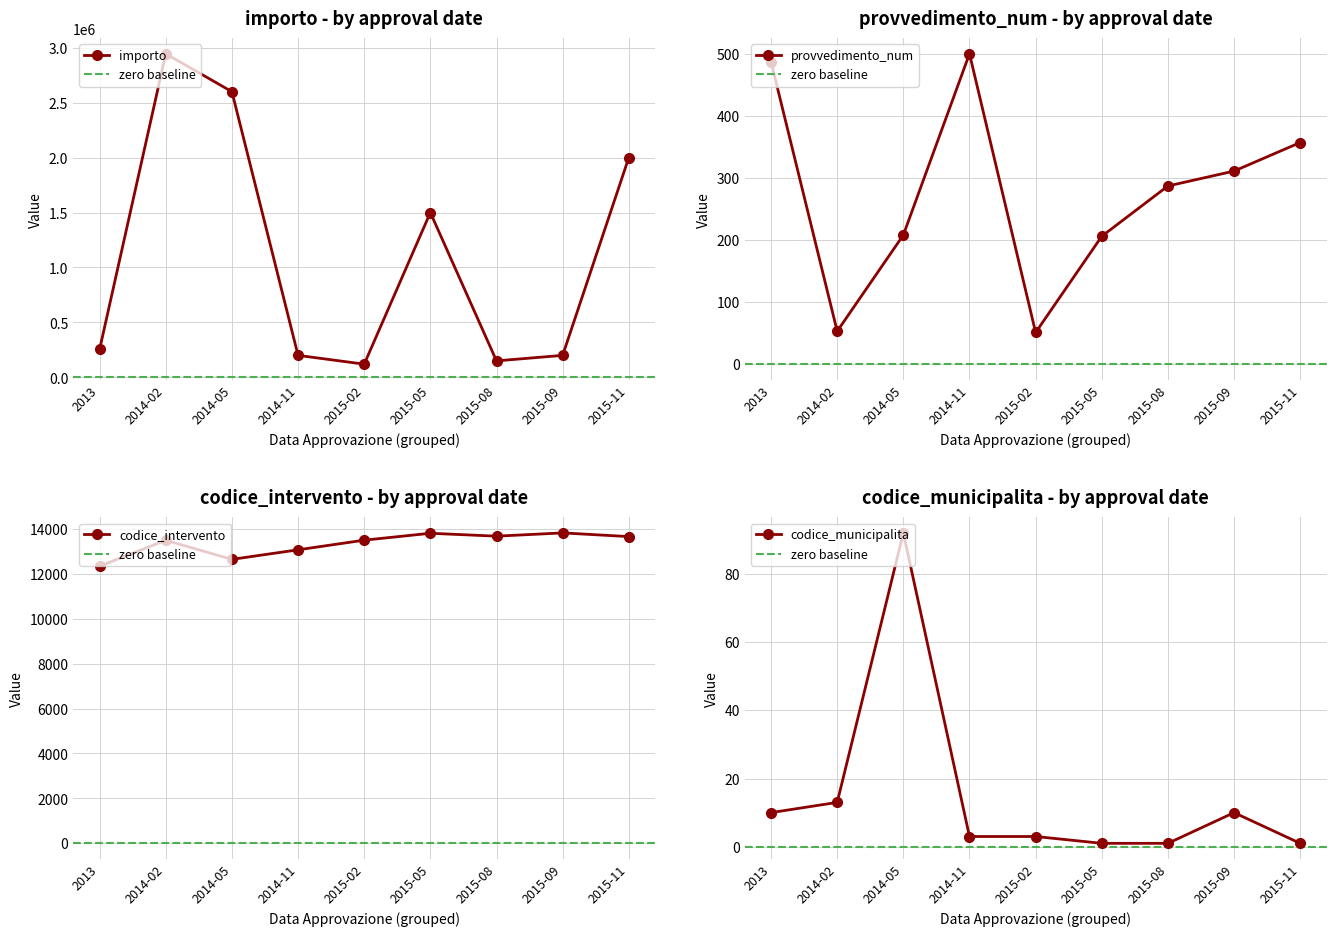

What is the total value across all series at 2015-08?

163960